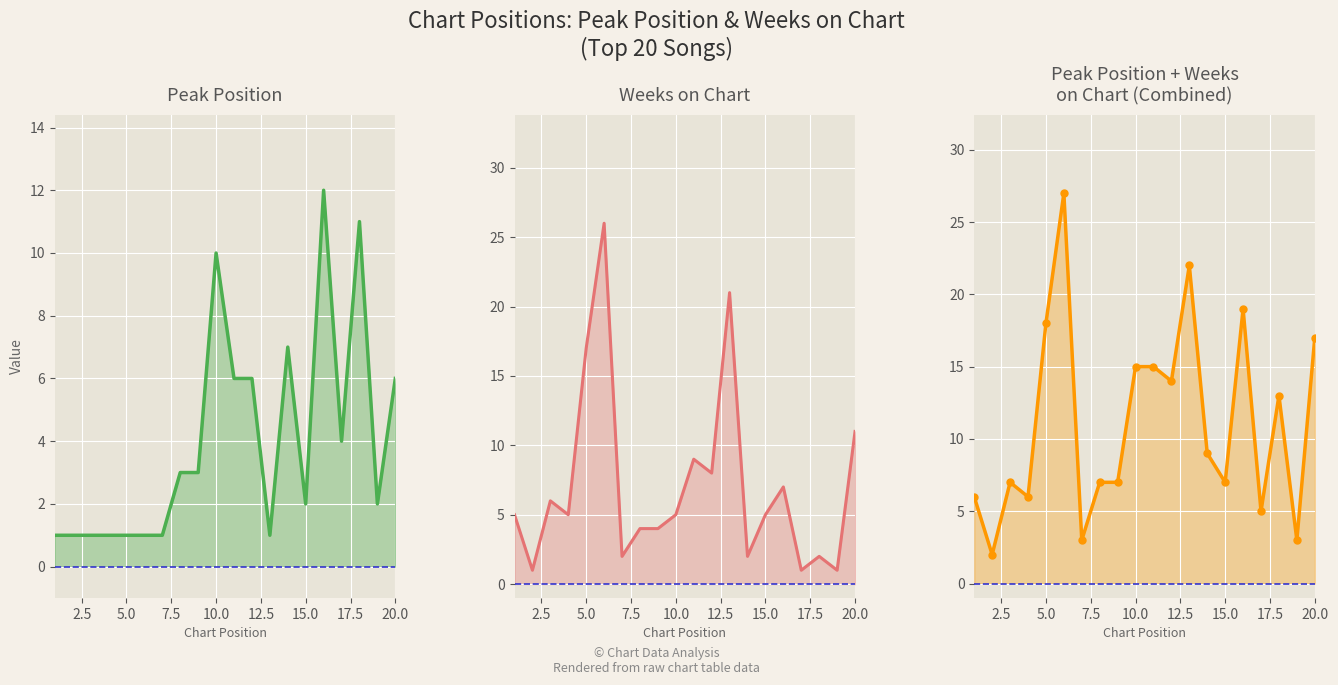

Reading right to left, extract all data points from this chart.

Peak Position: 6	2	11	4	12	2	7	1	6	6	10	3	3	1	1	1	1	1	1	1
Weeks on Chart: 11	1	2	1	7	5	2	21	8	9	5	4	4	2	26	17	5	6	1	5
Peak + Weeks: 17	3	13	5	19	7	9	22	14	15	15	7	7	3	27	18	6	7	2	6